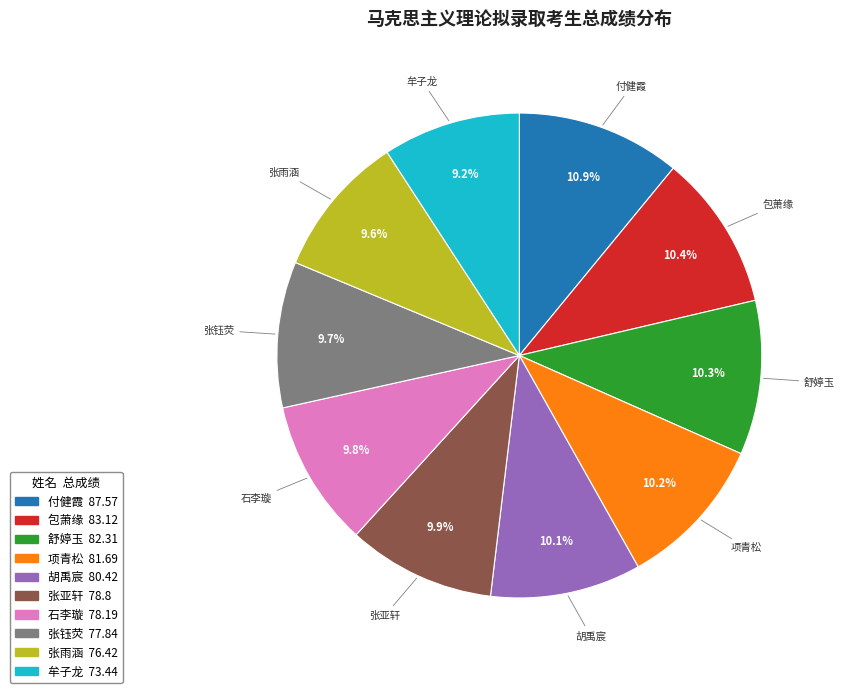

What is the ratio of the value at 舒婷玉 to the value at 胡禹宸?

1.0